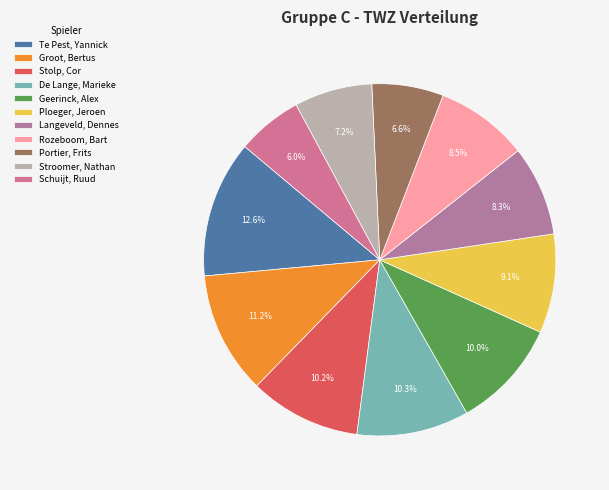

Between Langeveld, Dennes and Stolp, Cor, which is larger?

Stolp, Cor